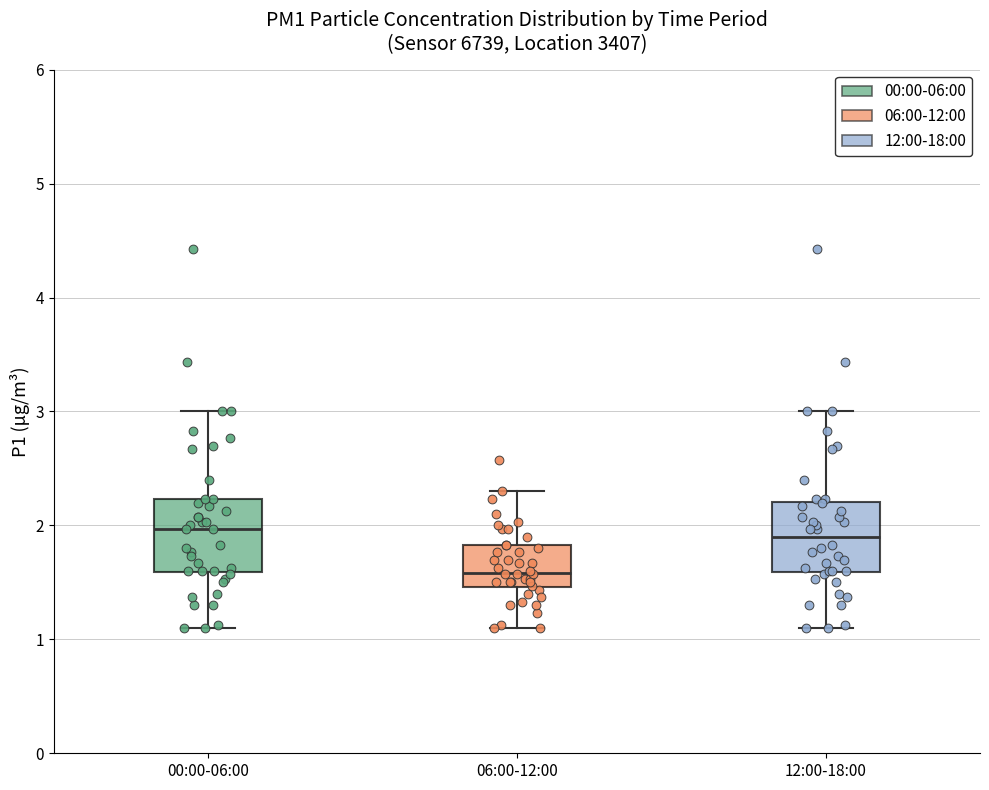

Reading left to right, transcribe this box plot: for each box, give where its median line is, the range the box spans, and where its two whiskers end, as read against the y-axis. The values are not printed on the chart, so give them approximately, as read against the axis.

00:00-06:00: median 2.0, box 1.6 to 2.2, whiskers 1.1 to 3.0
06:00-12:00: median 1.6, box 1.5 to 1.8, whiskers 1.1 to 2.3
12:00-18:00: median 1.9, box 1.6 to 2.2, whiskers 1.1 to 3.0